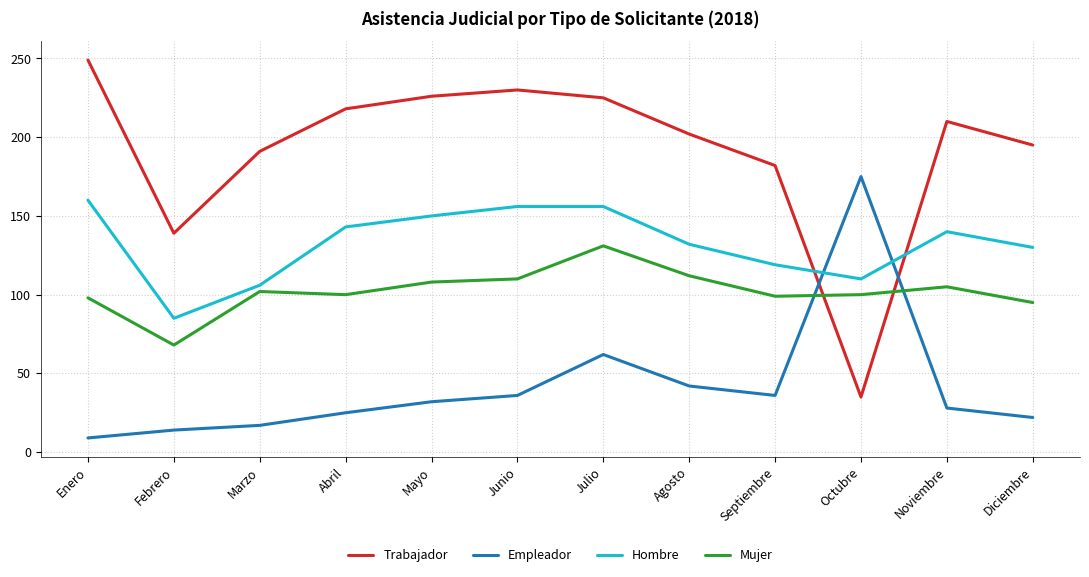

Where does the Hombre series first go above 140?

Enero